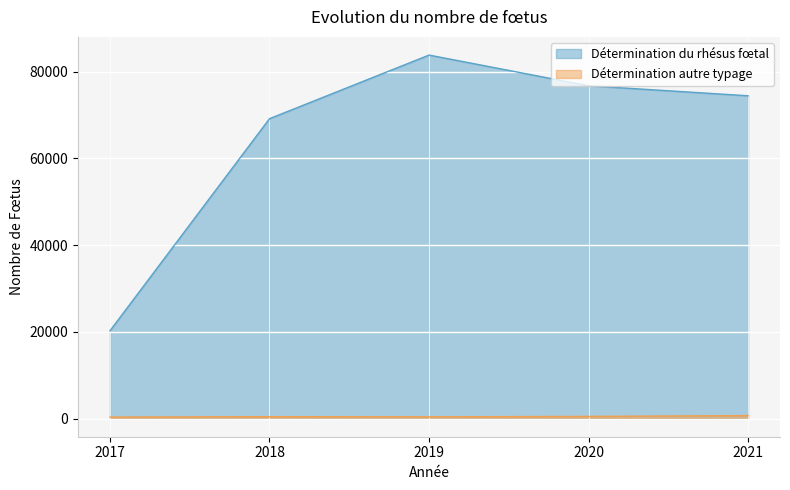

How many data points in Détermination du rhésus fœtal are above 74414?

2